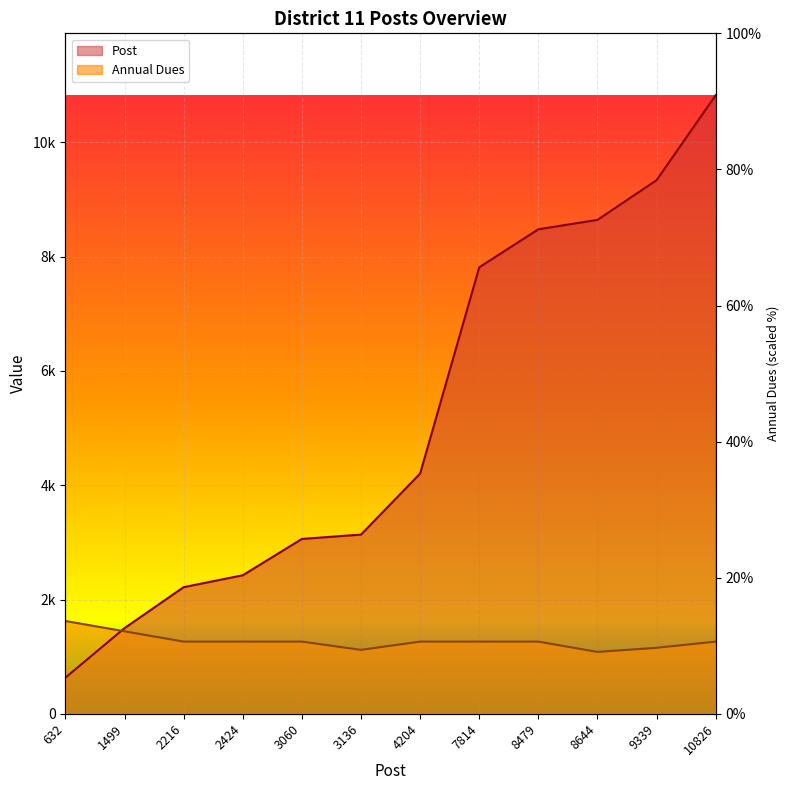

After their last crossing, which series has the higher values: Post or Annual Dues?

Post